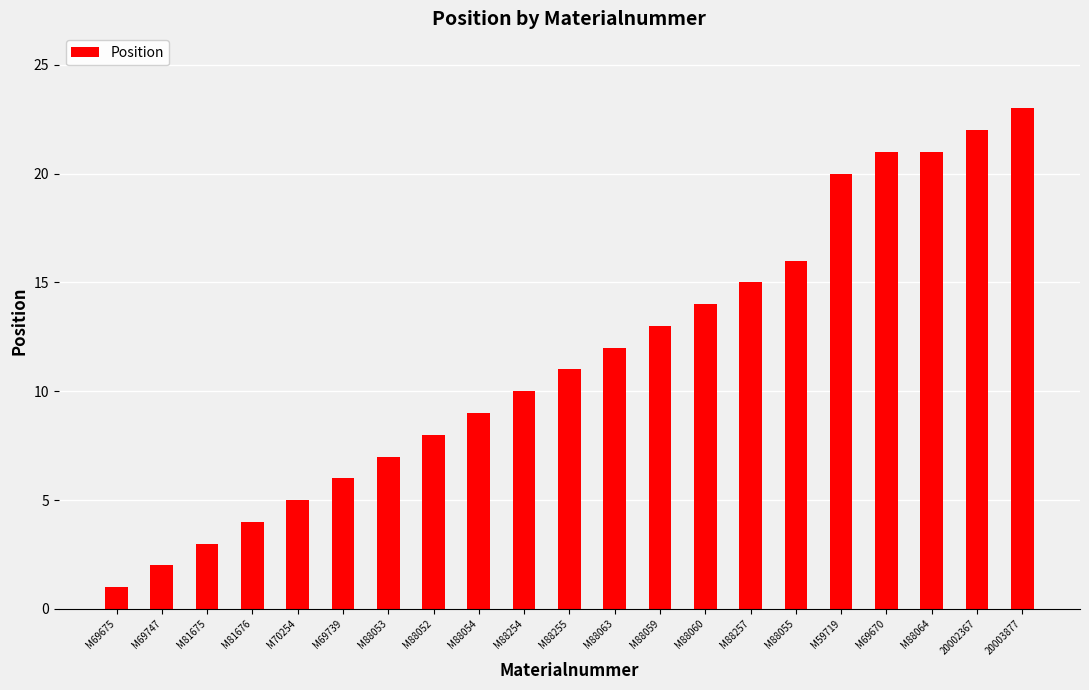

What is the smallest value displayed?

1